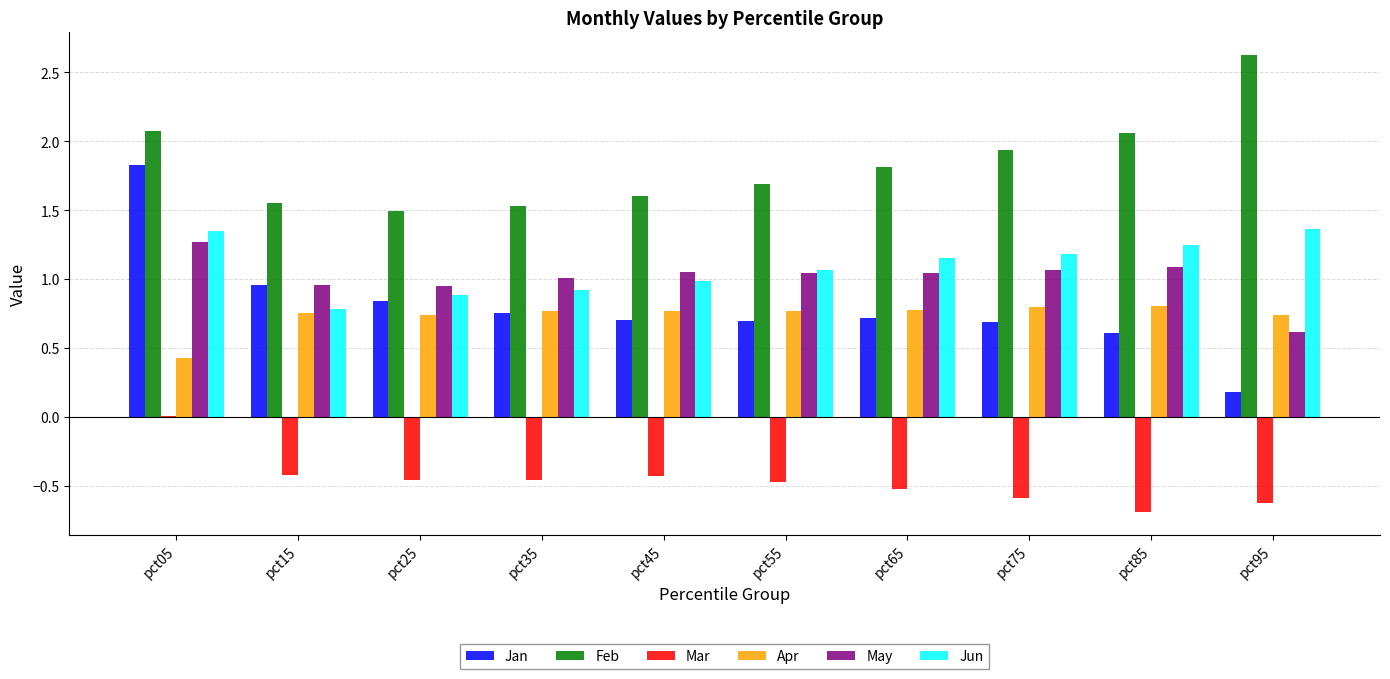

Is the value of Feb at pct35 greater than the value of Mar at pct45?

Yes